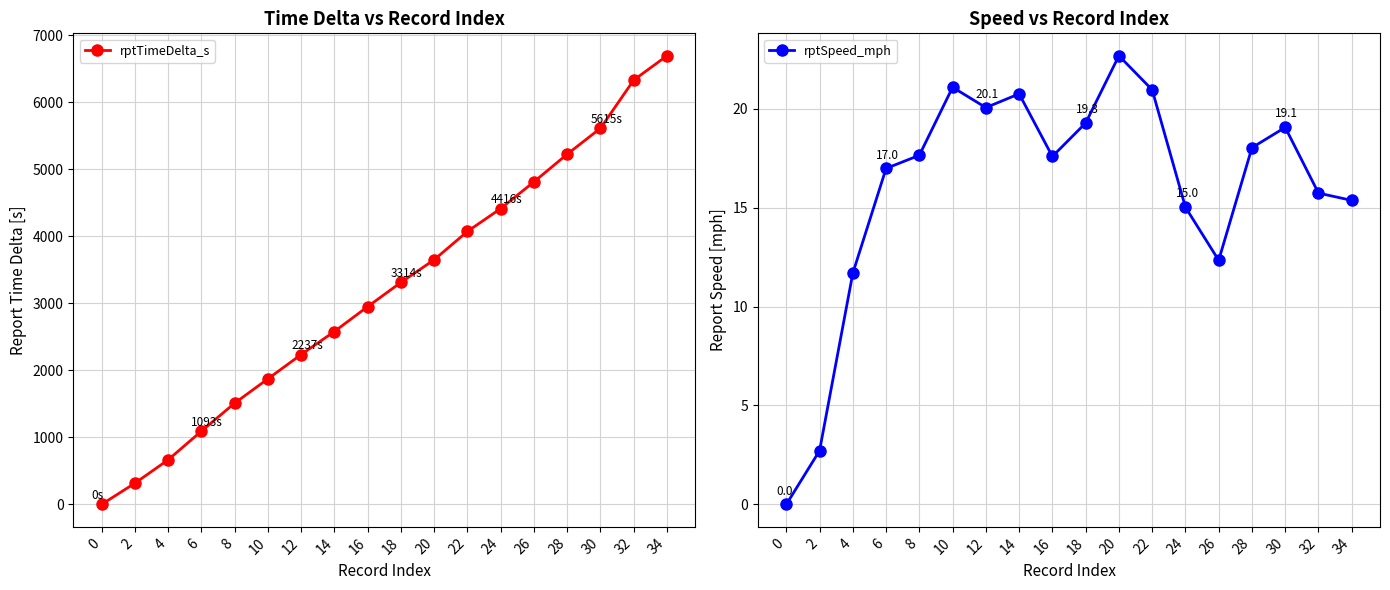

What is the greatest value displayed?

6697.0